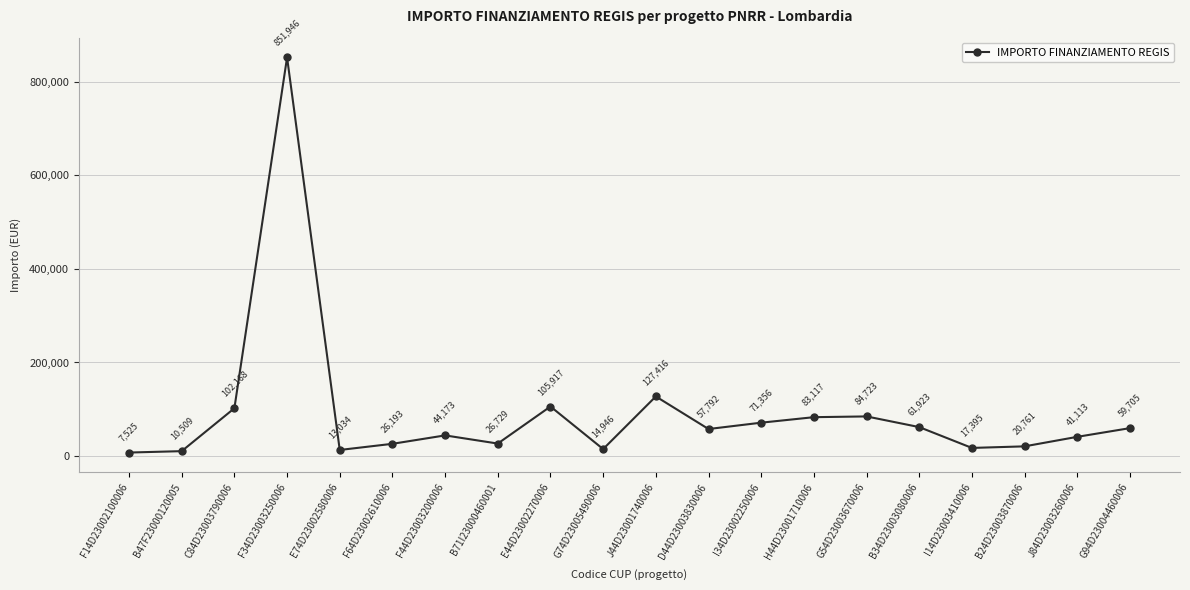

How many values exceed 57791?

10